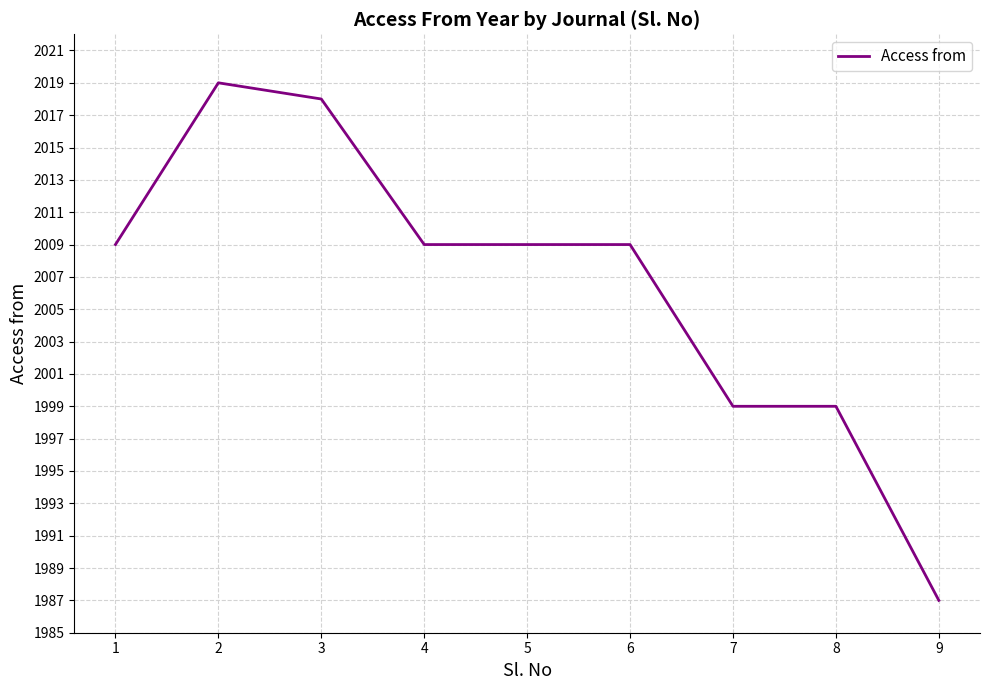

Read the value at 5.

2009